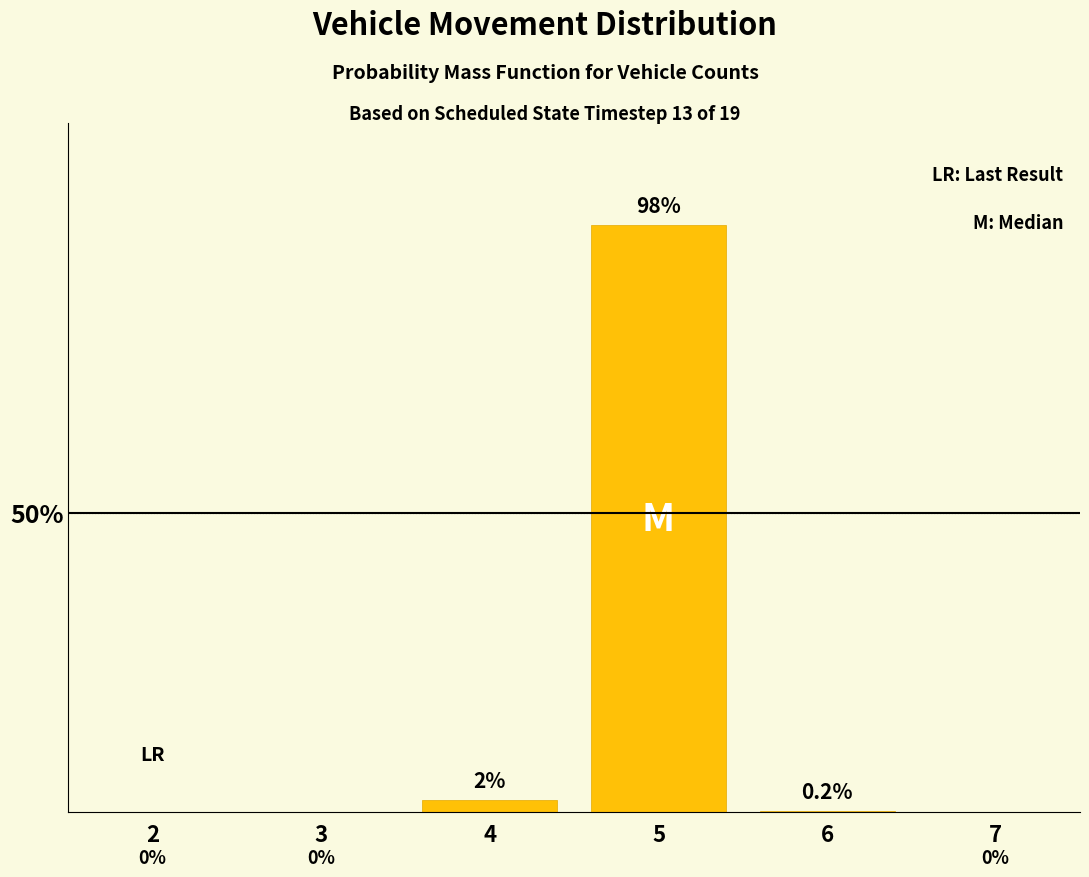

Reading left to right, list all the values displayed in this chart.

2=0.0	3=0.0	4=2.0	5=98.0	6=0.2	7=0.0